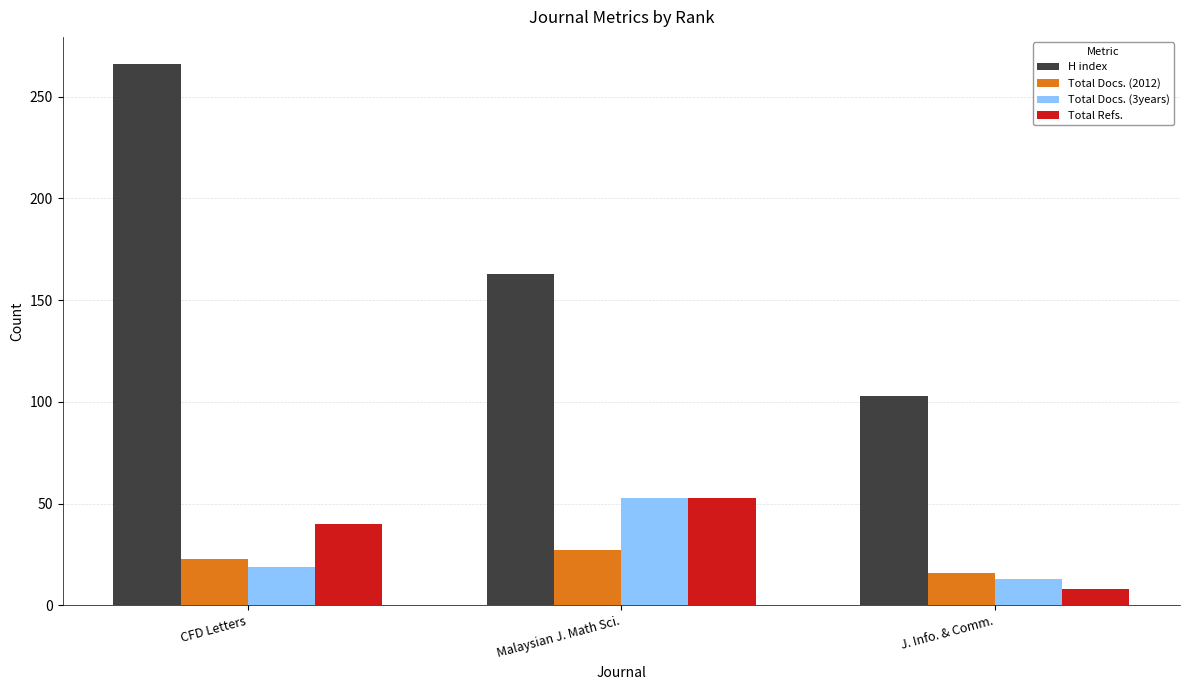

Read the Total Docs. (3years) value at J. Info. & Comm., to the nearest 10.

10